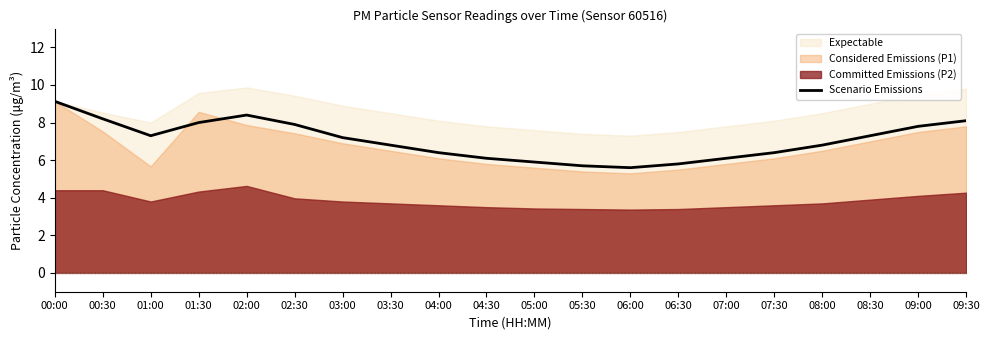

Which category has the highest value in the Scenario Emissions series?

00:00